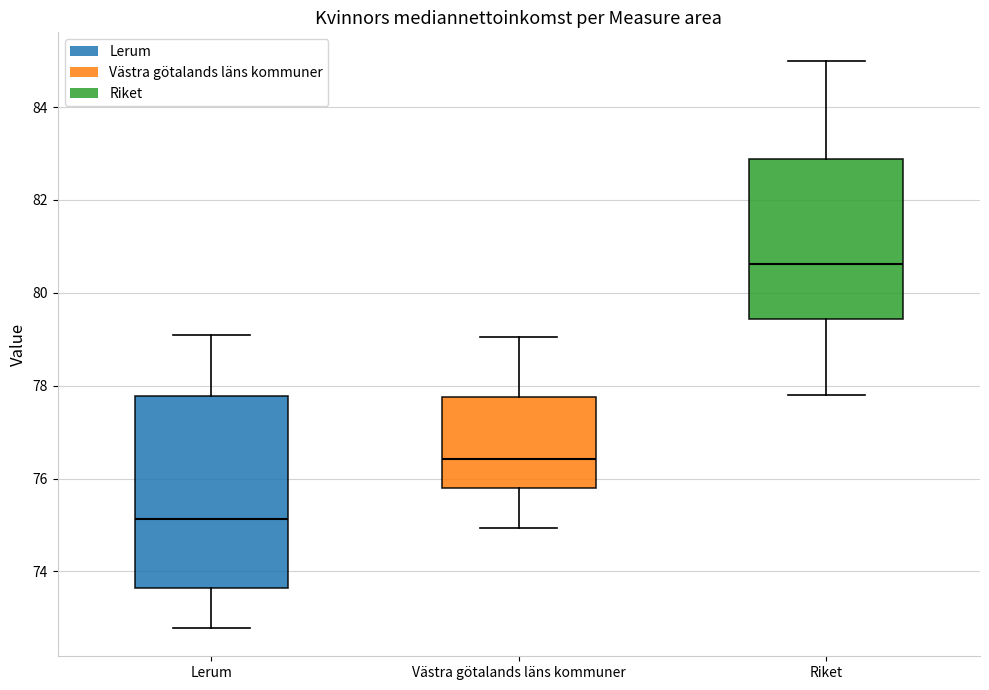

Reading left to right, transcribe this box plot: for each box, give where its median line is, the range the box spans, and where its two whiskers end, as read against the y-axis. The values are not printed on the chart, so give them approximately, as read against the axis.

Lerum: median 75.2, box 73.6 to 77.8, whiskers 72.8 to 79.0
Västra götalands läns kommuner: median 76.4, box 75.8 to 77.8, whiskers 75.0 to 79.0
Riket: median 80.6, box 79.4 to 82.8, whiskers 77.8 to 85.0